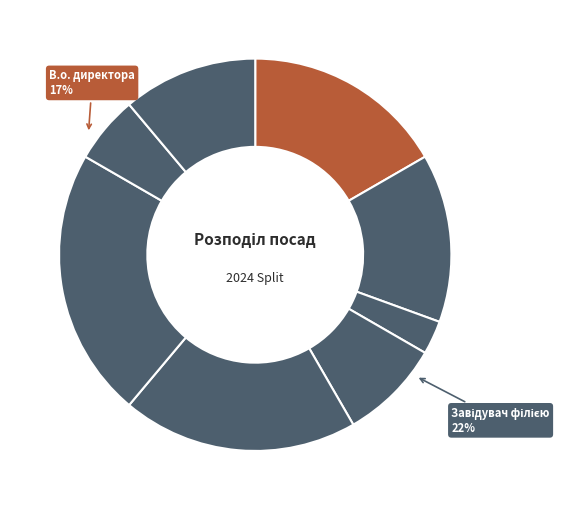

To the nearest percent, what percentage of the pie is В.о. начальника?

14%